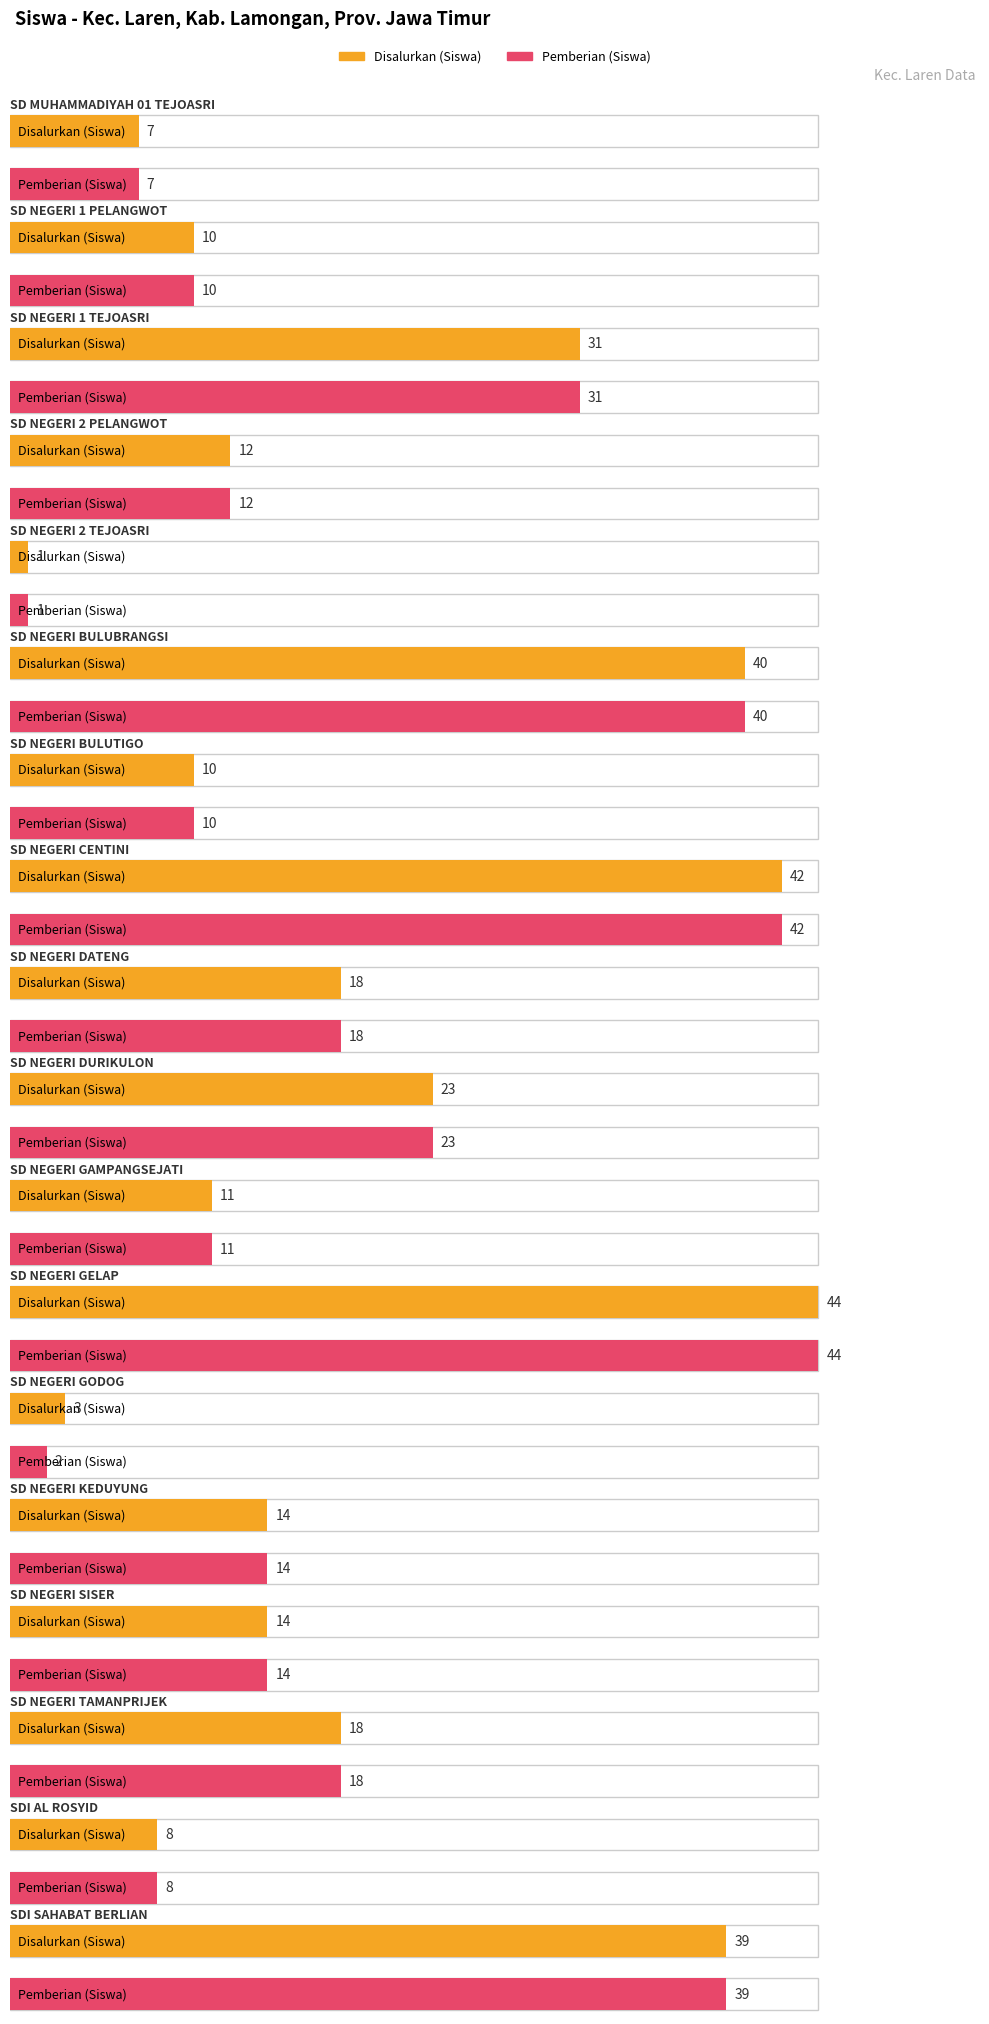

What are all the series names shown in the legend?

Disalurkan (Siswa), Pemberian (Siswa)